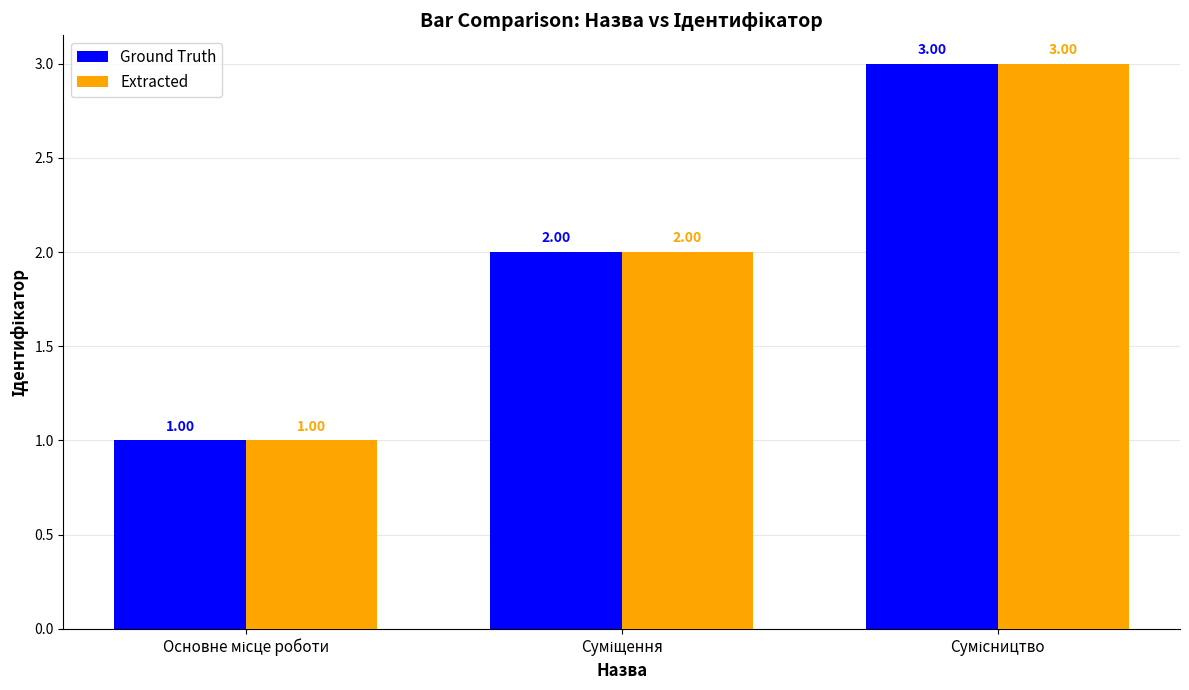

What is the sum of all Ground Truth values?

6